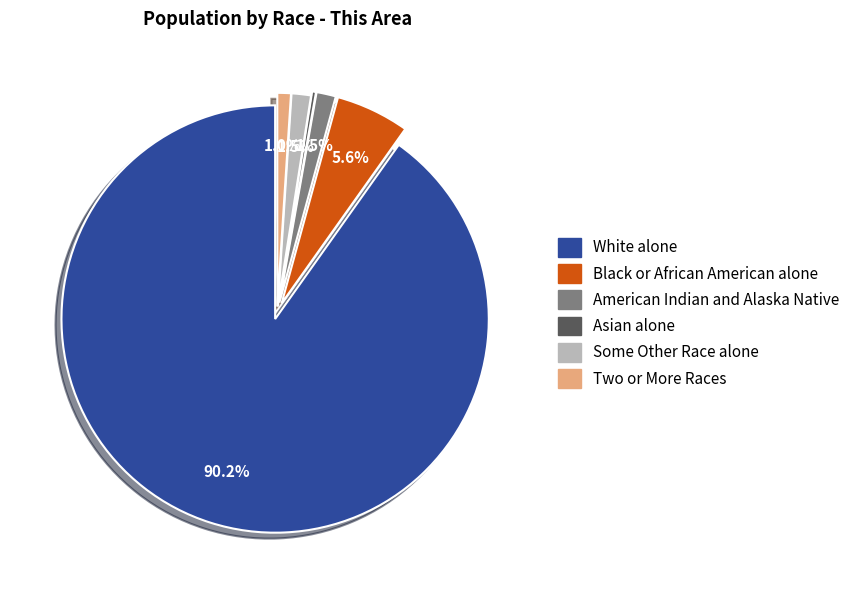

Which has a higher value, Black or African American alone or American Indian and Alaska Native?

Black or African American alone